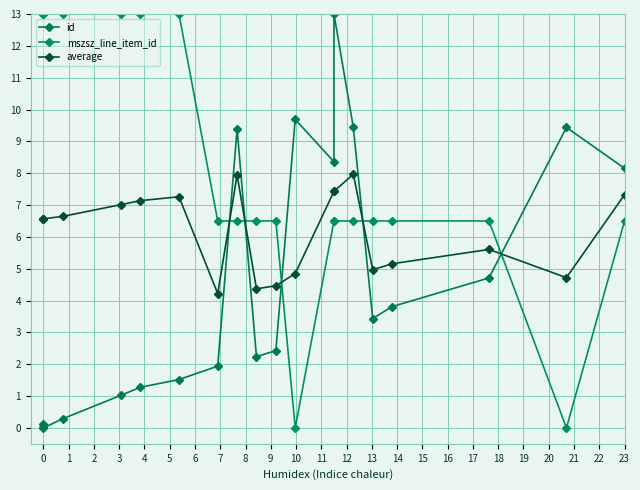

In id, how many points are higher than both neighbors (excluding endpoints)?

4